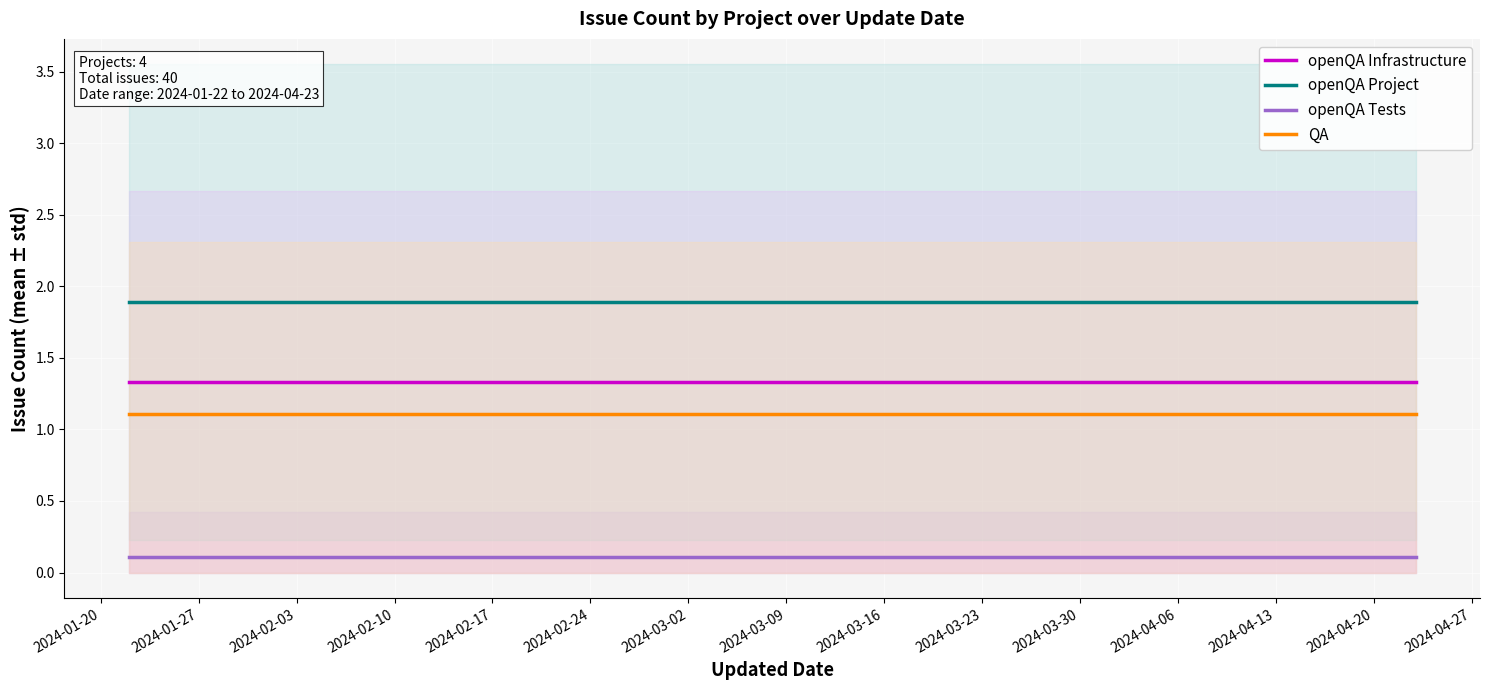

Does the chart display data point markers on the line(s)?

No